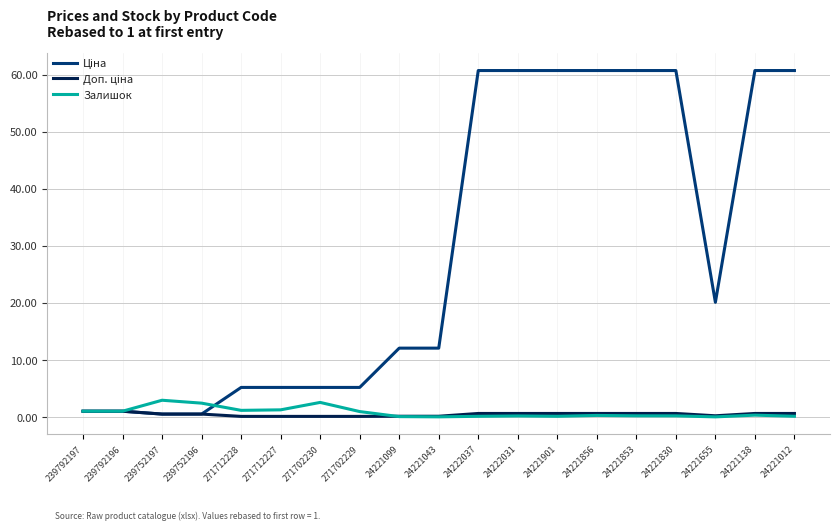

How many lines are shown in the chart?

3